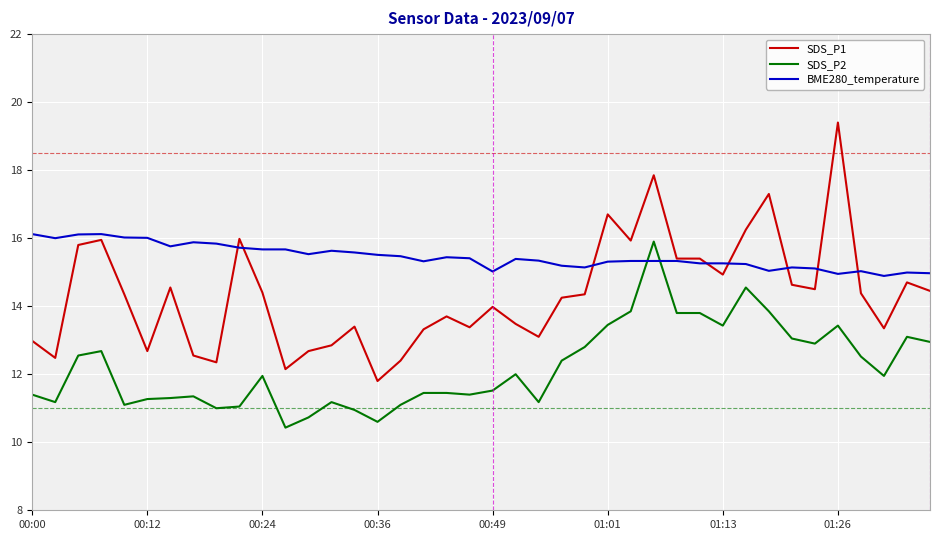

What is the lowest value of the SDS_P2 series?

10.4